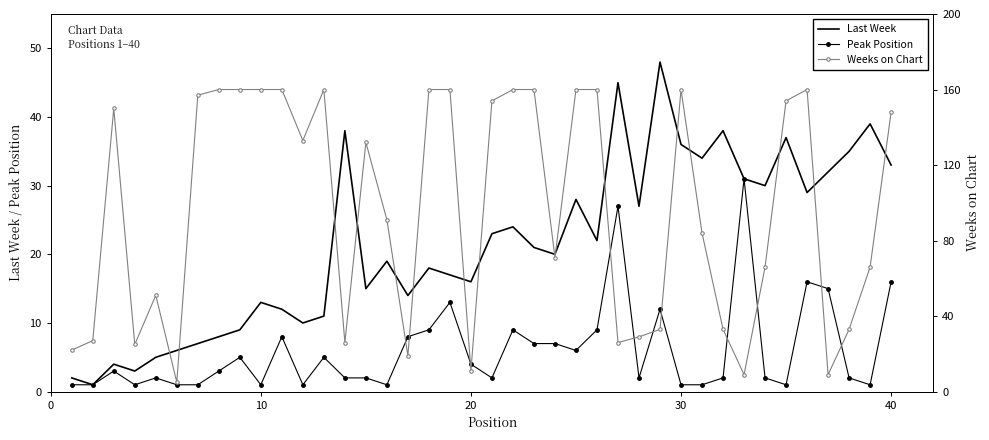

What is the maximum value for Last Week?

48